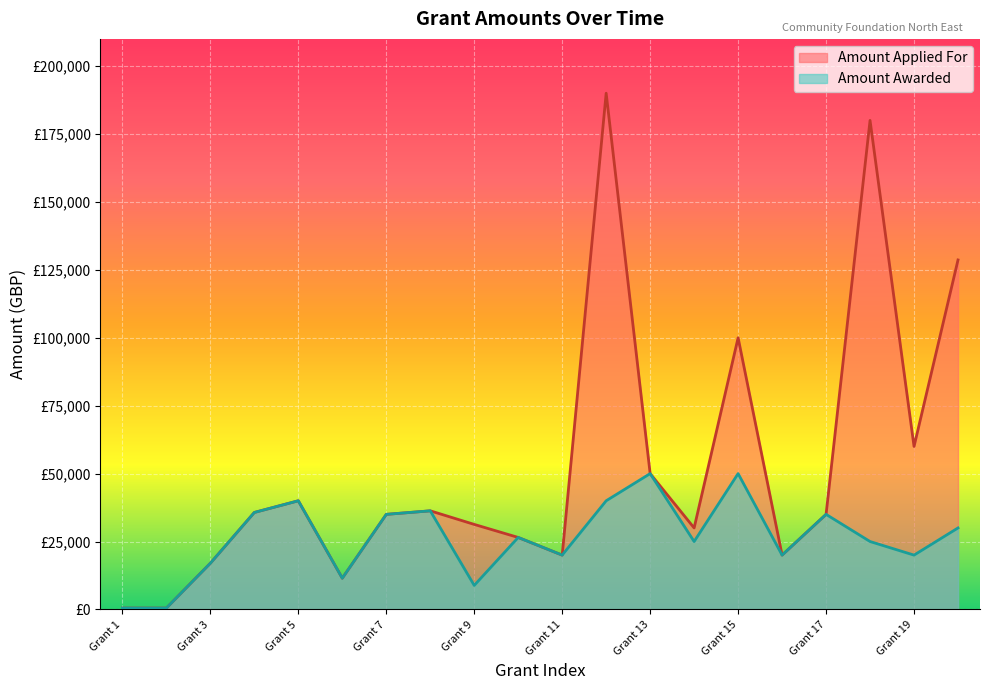

Which series has the largest total across all categories?

Amount Applied For